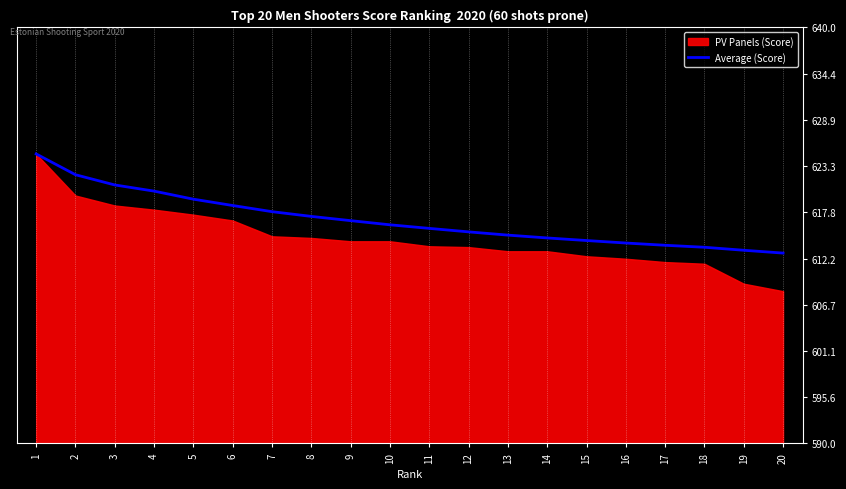

What is the lowest value of the Average (Score) series?

612.9